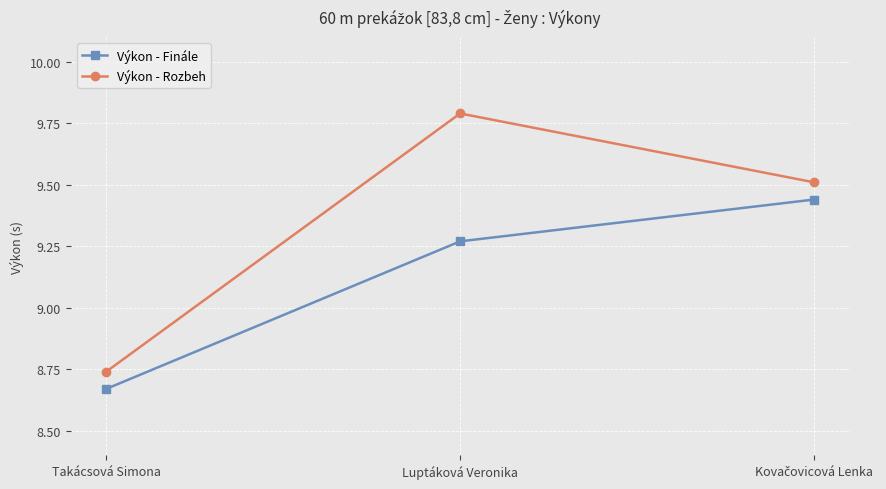

At which category is the sum across all series the highest?

Luptáková Veronika